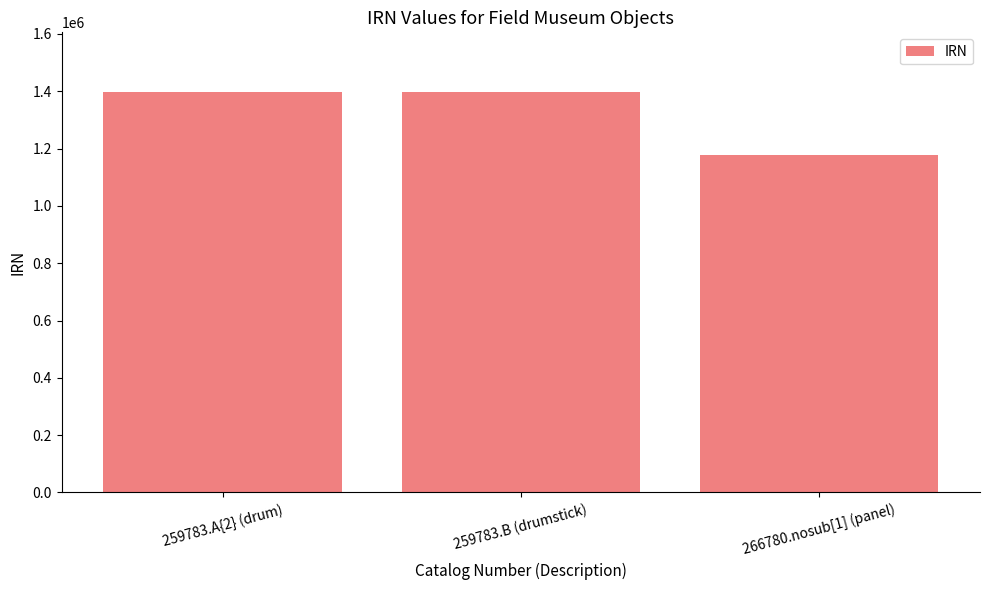

Is it true that the value at 266780.nosub[1] (panel) is 1176039?

True